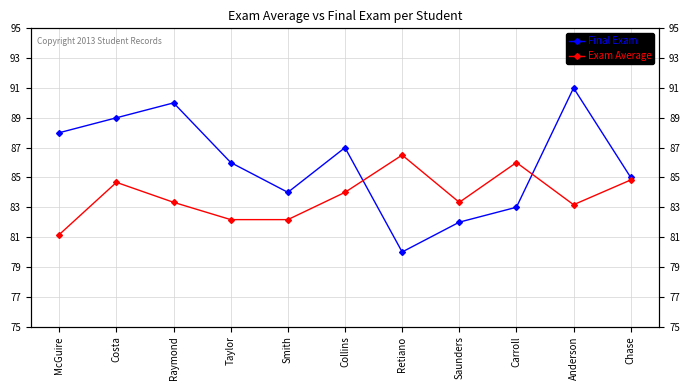

Reading left to right, what are all the values shown in this chart?

Final Exam: 88.0	89.0	90.0	86.0	84.0	87.0	80.0	82.0	83.0	91.0	85.0
Exam Average: 81.2	84.7	83.3	82.2	82.2	84.0	86.5	83.3	86.0	83.2	84.8